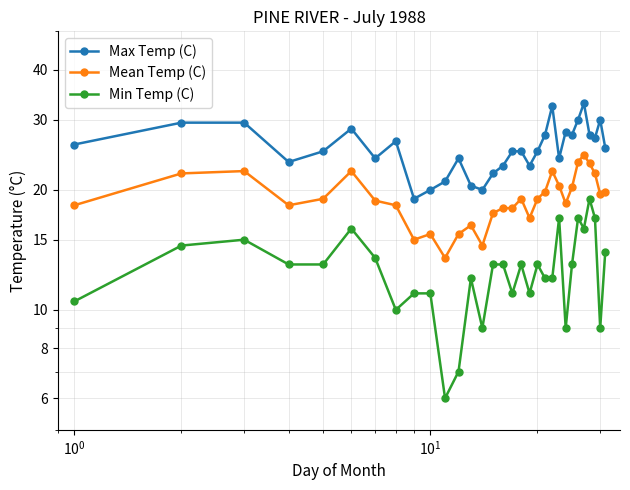

What is the maximum value for Min Temp (C)?

19.0